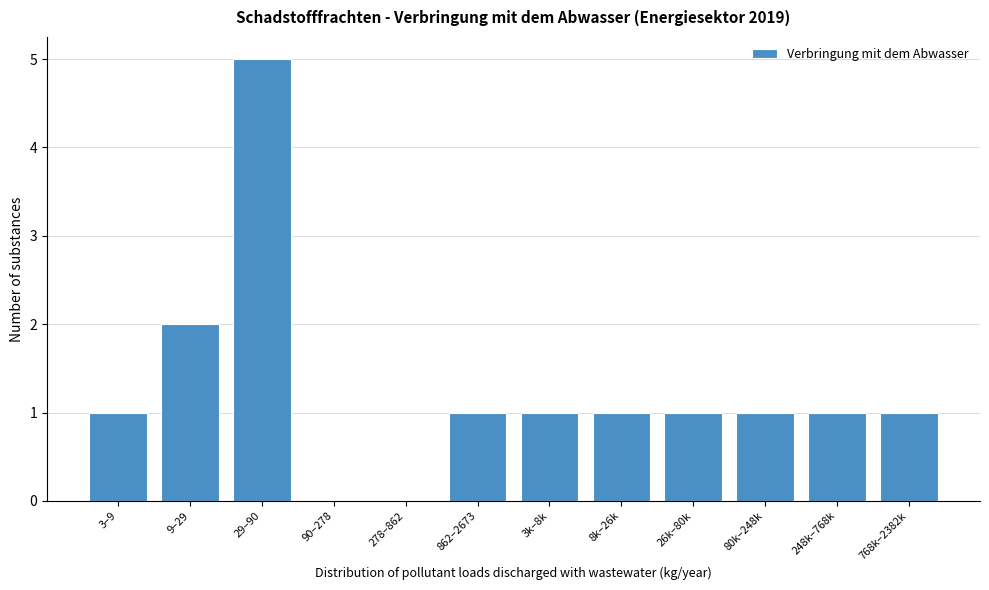

Reading left to right, what are all the values shown in this chart?

3–9=1	9–29=2	29–90=5	90–278=0	278–862=0	862–2673=1	3k–8k=1	8k–26k=1	26k–80k=1	80k–248k=1	248k–768k=1	768k–2382k=1